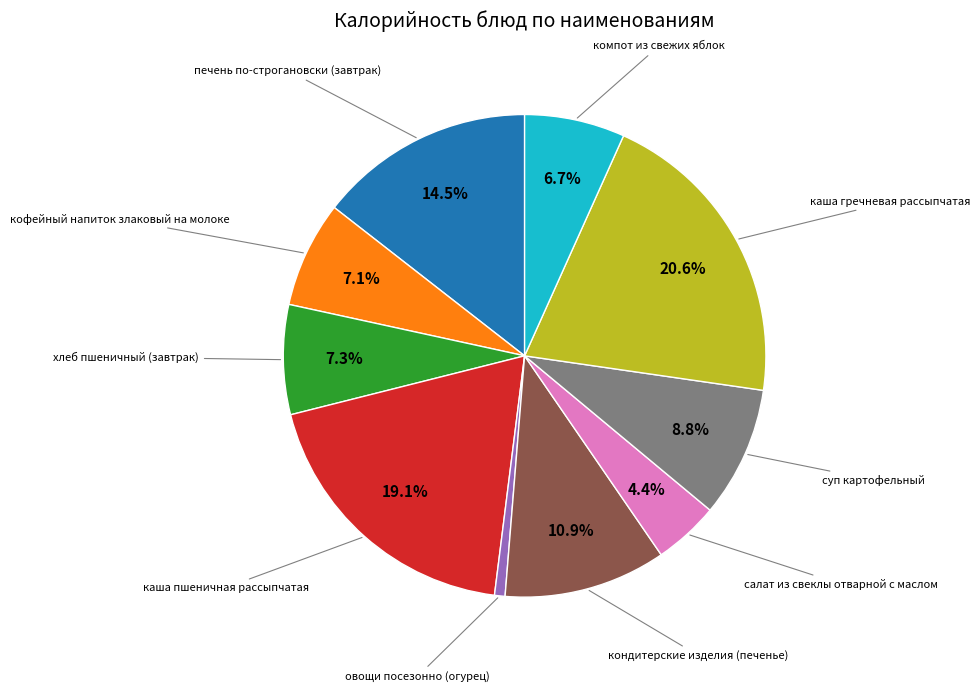

Is there a majority slice in this chart?

No